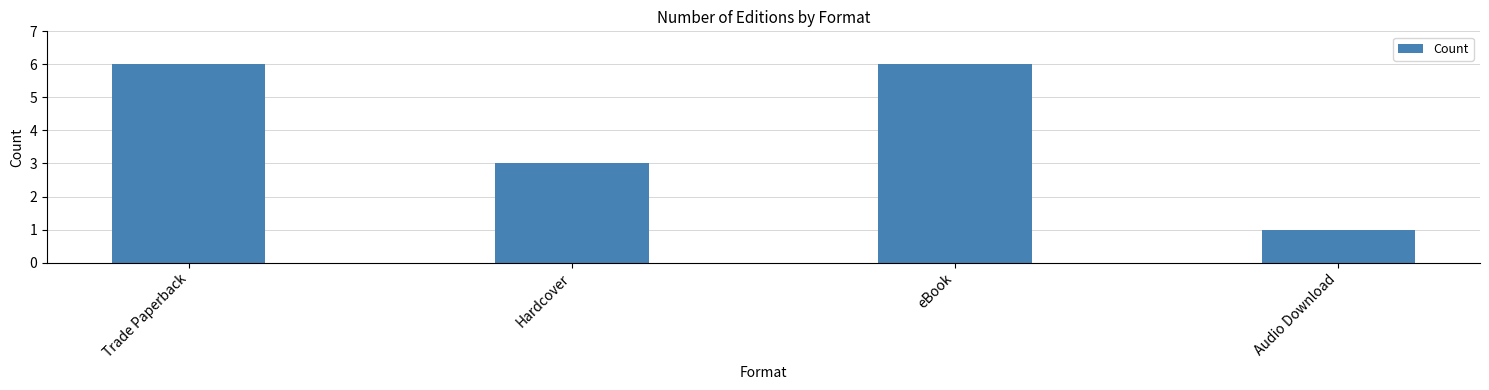

How many series are shown in this chart?

1